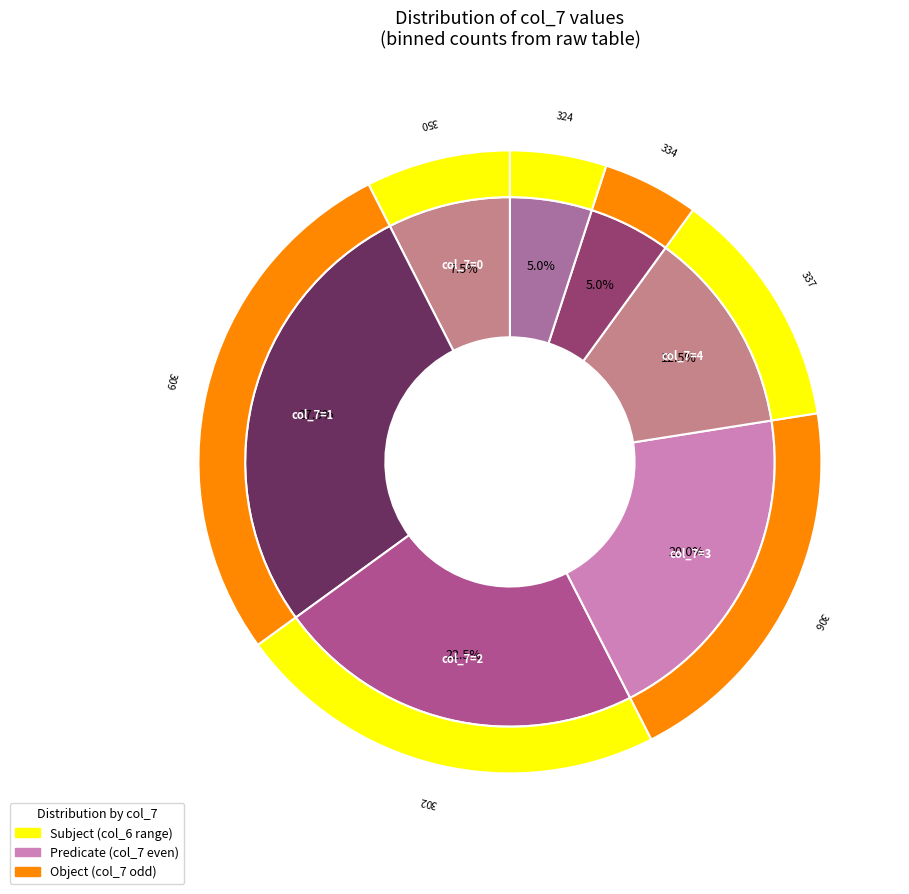

Which category has the smallest portion of the pie?

6